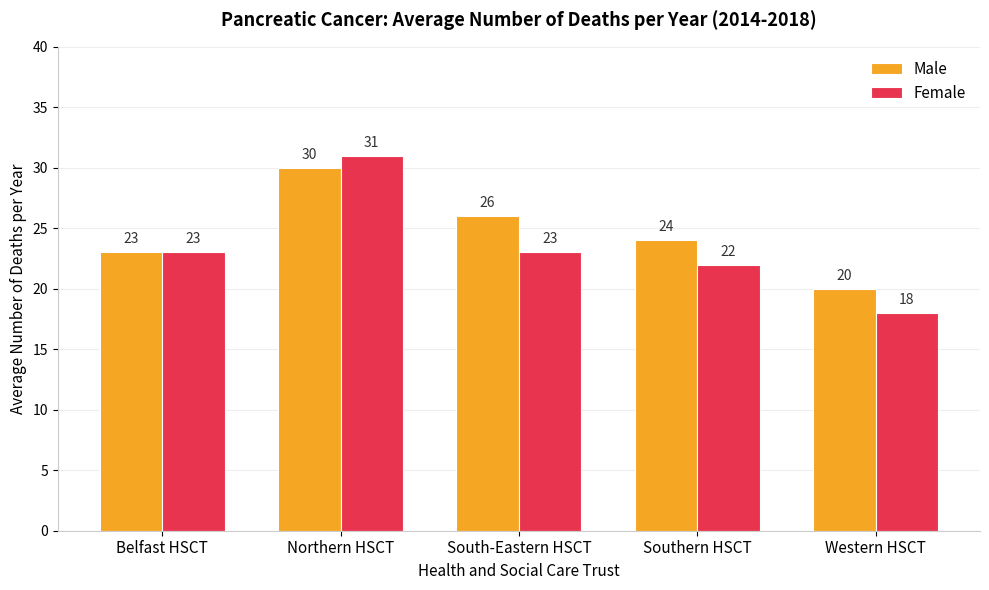

Reading left to right, list all the values displayed in this chart.

Male: Belfast HSCT=23	Northern HSCT=30	South-Eastern HSCT=26	Southern HSCT=24	Western HSCT=20
Female: Belfast HSCT=23	Northern HSCT=31	South-Eastern HSCT=23	Southern HSCT=22	Western HSCT=18